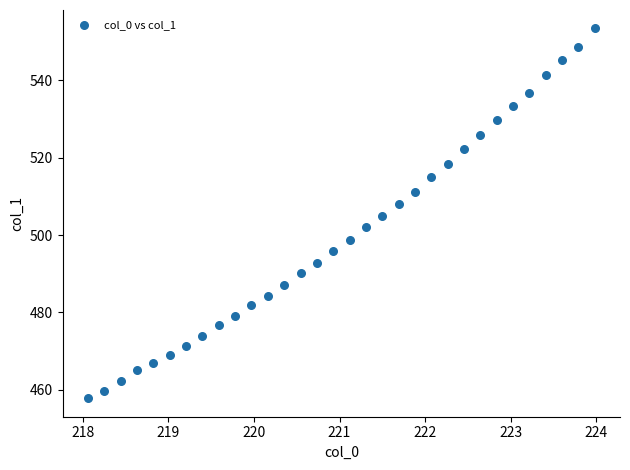

What is the range of X values (max minus min)?

5.9